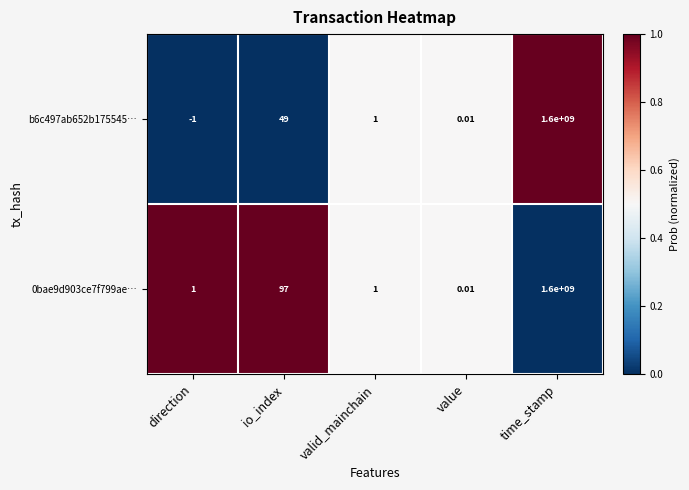

Where is b6c497ab652b175545… nearest to the value 799999999?

io_index